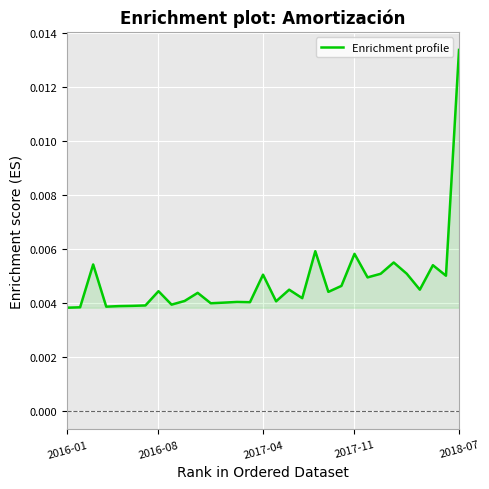

Which category has the highest value across all series?

2018-07